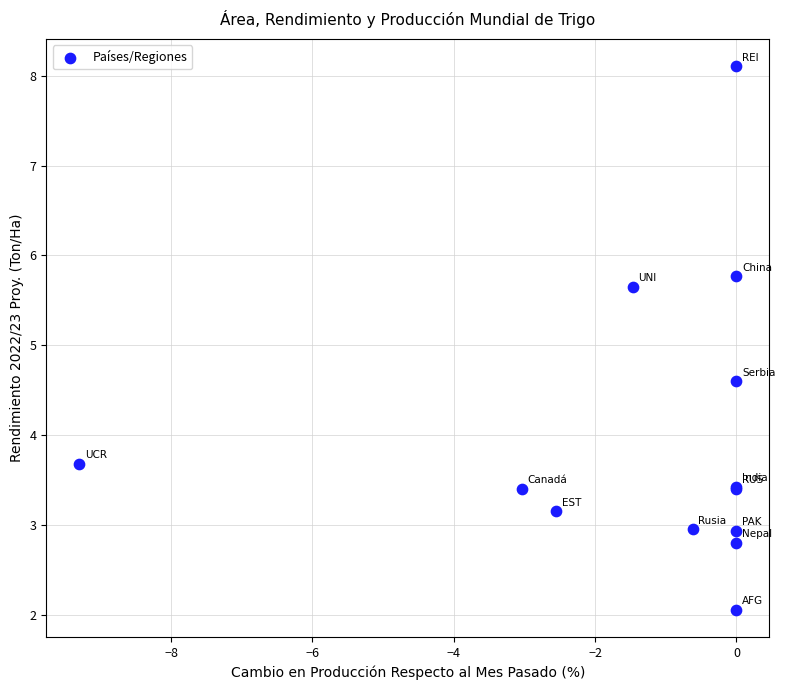

What Y value in the scatter plot is closest to 5?

4.6